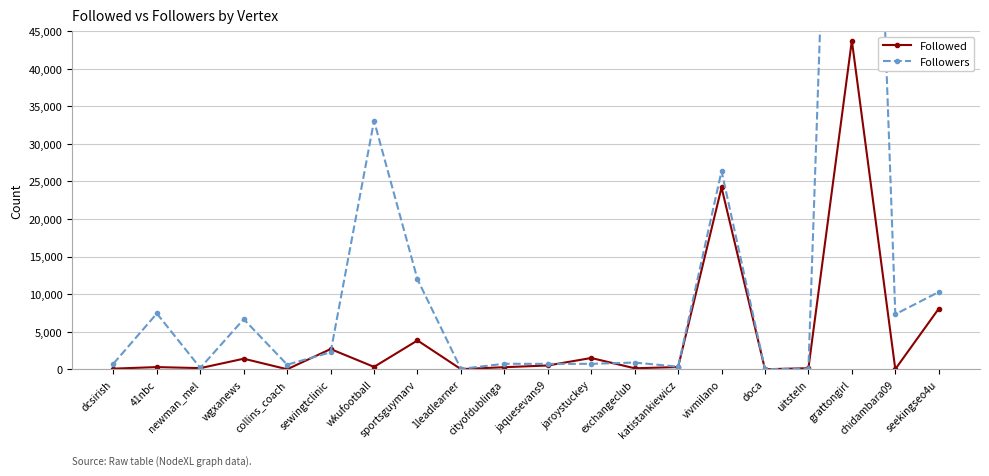

At which label is Followers closest to 84420?

wkufootball